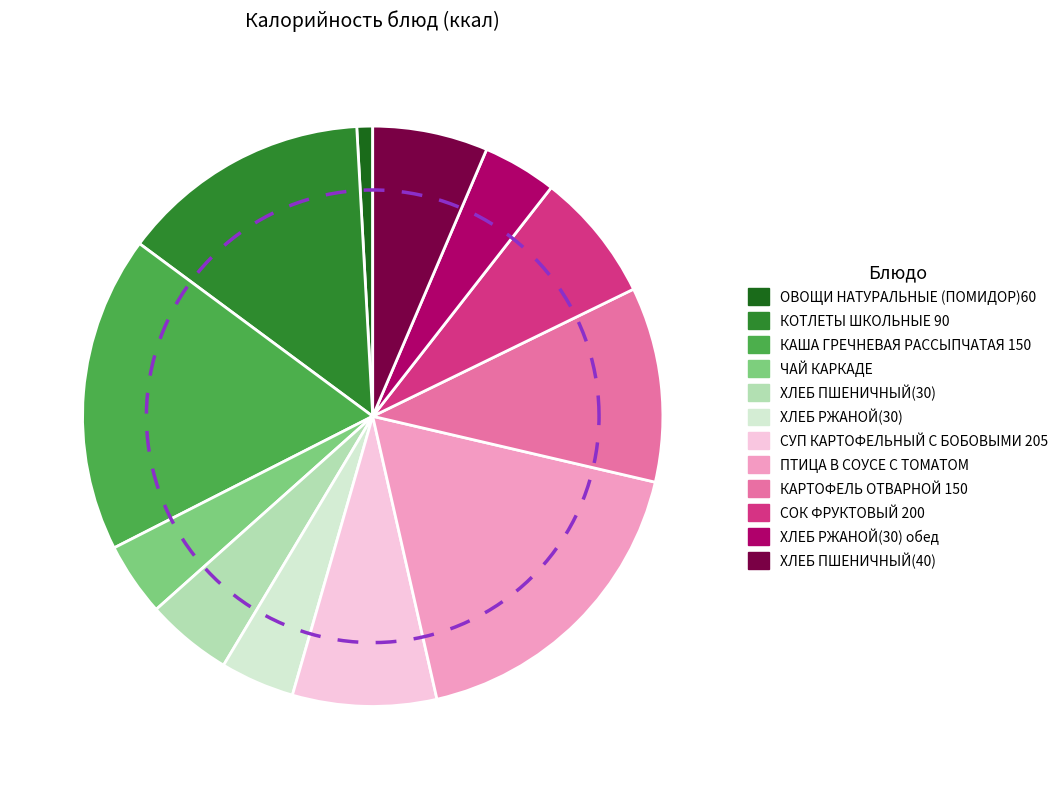

Is КАША ГРЕЧНЕВАЯ РАССЫПЧАТАЯ 150 the majority of the pie?

No